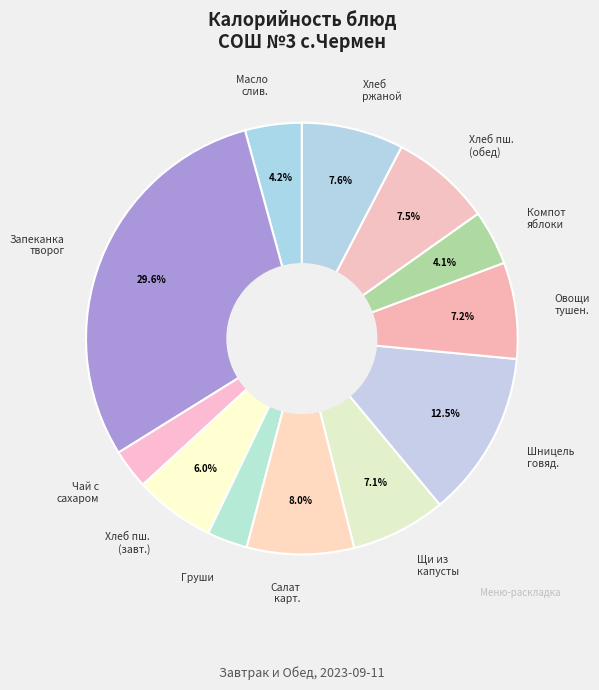

Count the number of slices in the pie.

12